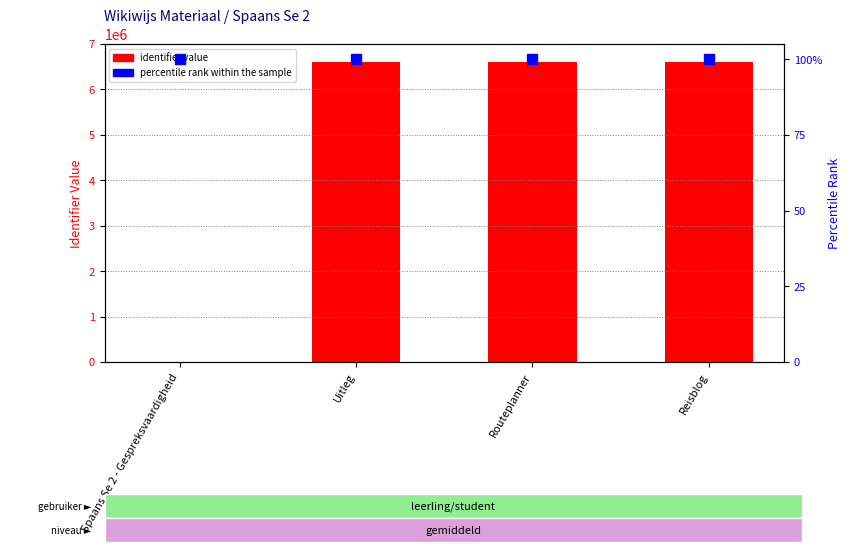

Is the value of percentile rank within the sample at Routeplanner greater than the value of identifier value at Reisblog?

No